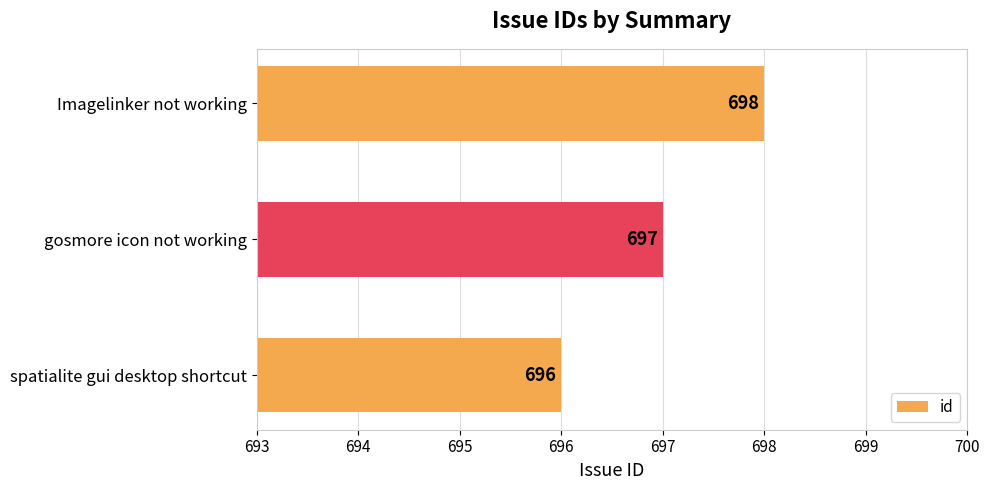

What is the average value?

697